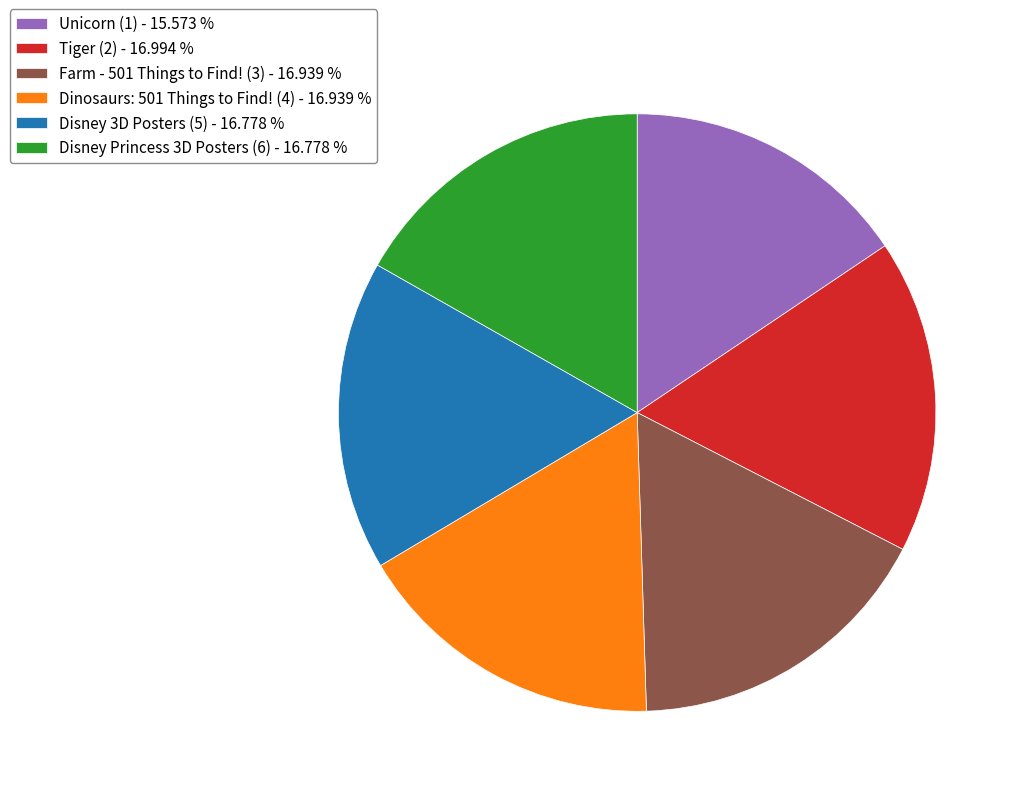

Between Unicorn (1) - 15.573 % and Farm - 501 Things to Find! (3) - 16.939 %, which is larger?

Farm - 501 Things to Find! (3) - 16.939 %